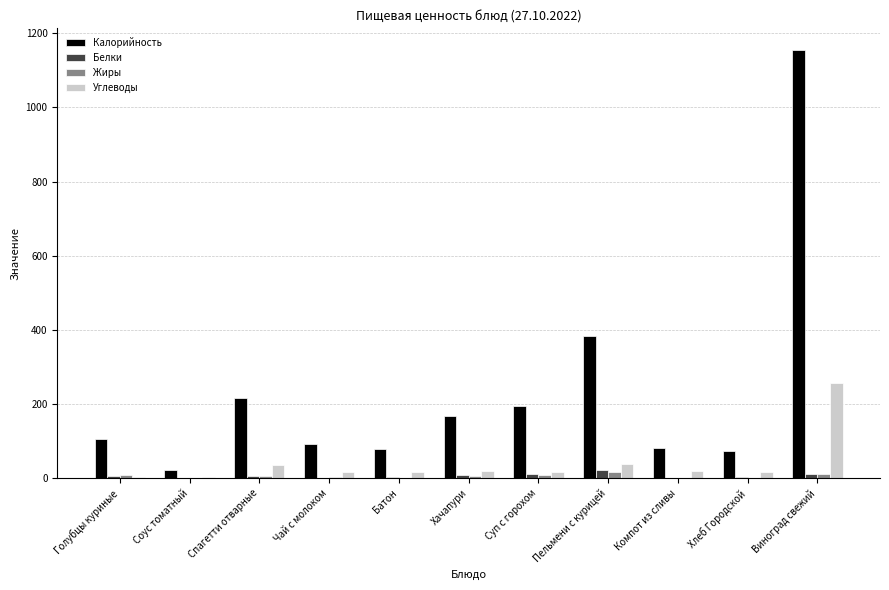

The value of Калорийность at Спагетти отварные is 150.9. True or false?

False